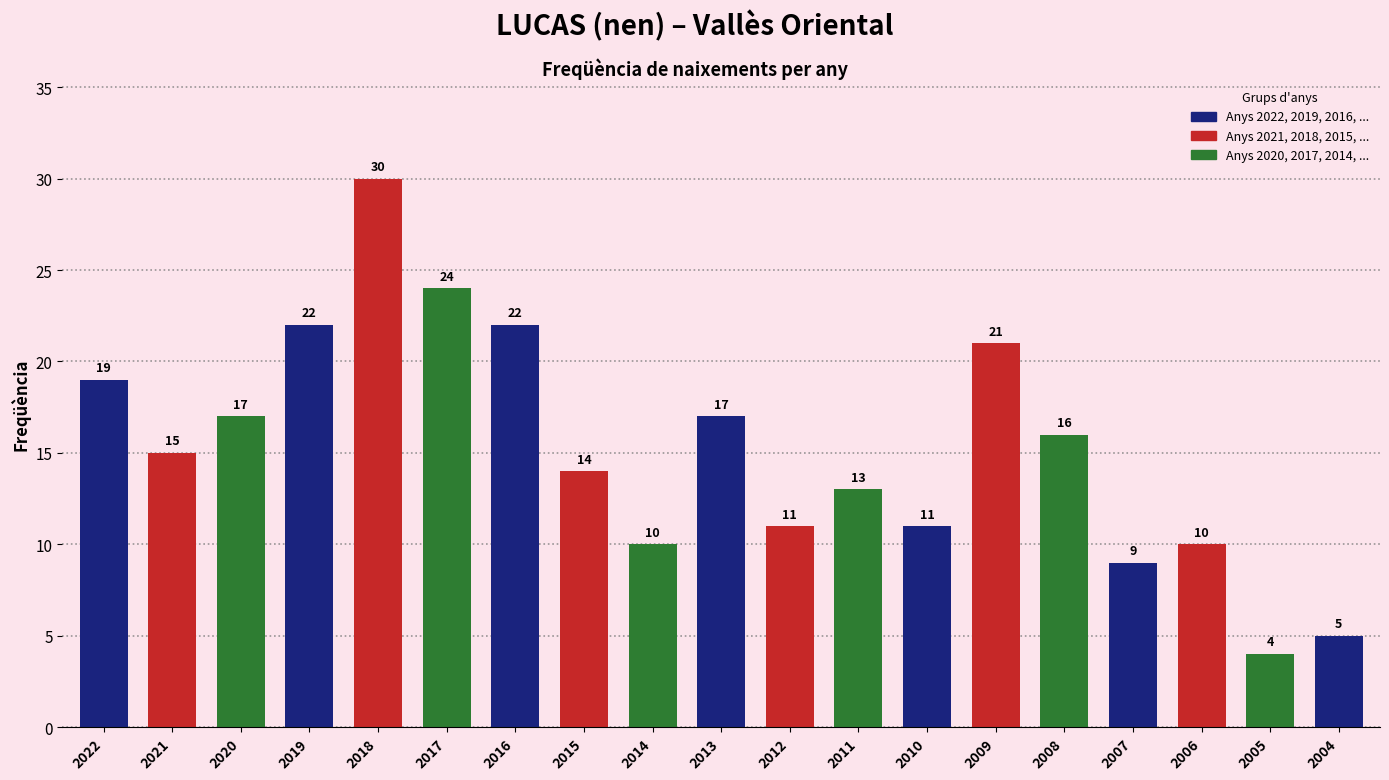

What is the sum of all values?

290